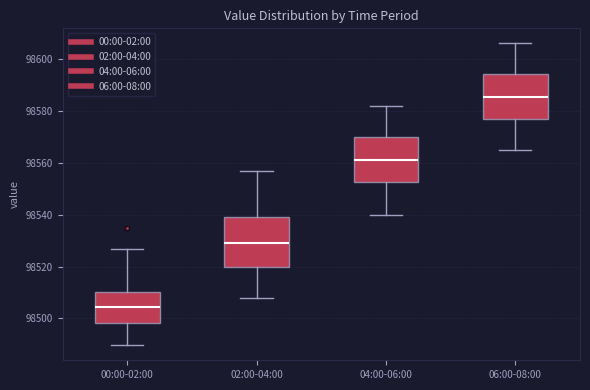

Reading left to right, read every box against the y-axis: the position of its median line, the range the box covers, and the ends of its whiskers. The values are not printed on the chart, so give them approximately, as read against the axis.

00:00-02:00: median 98504, box 98498 to 98510, whiskers 98490 to 98526
02:00-04:00: median 98530, box 98520 to 98540, whiskers 98508 to 98558
04:00-06:00: median 98562, box 98552 to 98570, whiskers 98540 to 98582
06:00-08:00: median 98586, box 98578 to 98594, whiskers 98566 to 98606